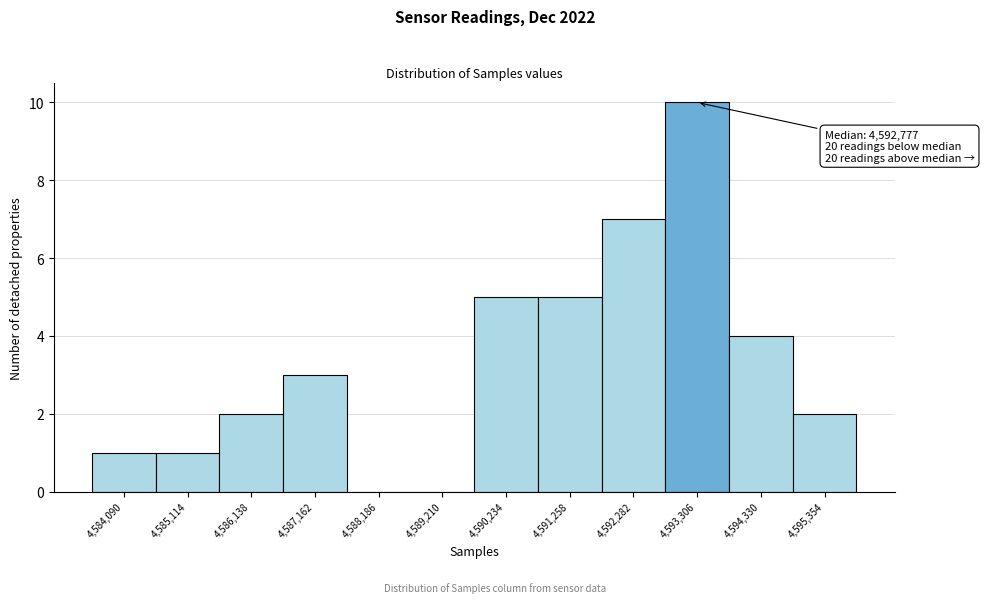

Reading left to right, what are all the values shown in this chart?

4,584,090=1	4,585,114=1	4,586,138=2	4,587,162=3	4,588,186=0	4,589,210=0	4,590,234=5	4,591,258=5	4,592,282=7	4,593,306=10	4,594,330=4	4,595,354=2